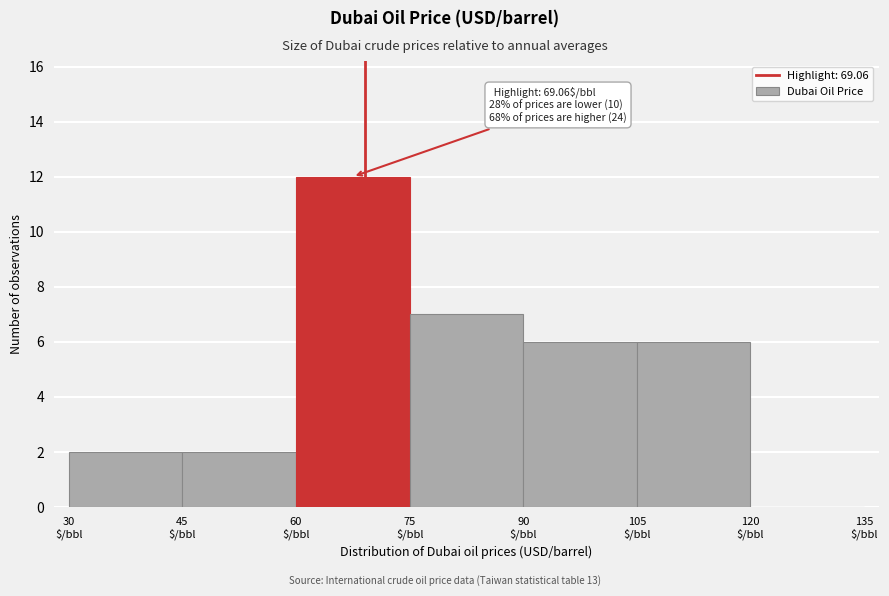

Which range on the x-axis has the tallest bar?

60 to 75